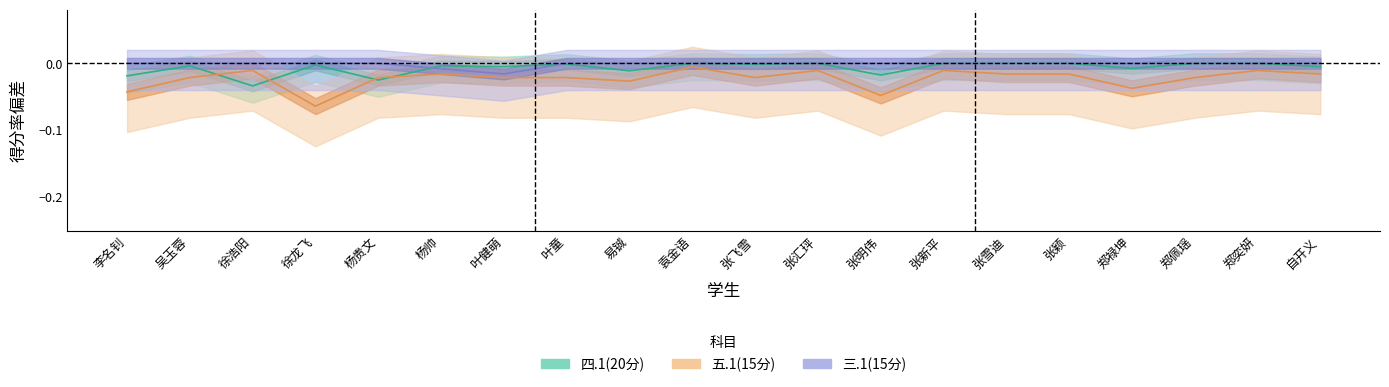

Reading right to left, extract all data points from this chart.

四.1(20分): 自开义=-0.0	郑奕妍=0.0	郑佩瑶=0.0	郑禄坤=-0.0	张颖=0.0	张雪迪=0.0	张新平=0.0	张明伟=-0.0	张汇玶=0.0	张飞雪=-0.0	袁金语=0.0	易铖=-0.0	叶童=-0.0	叶健萌=-0.0	杨帅=-0.0	杨贵文=-0.0	徐龙飞=-0.0	徐浩阳=-0.0	吴玉蓉=-0.0	李名钊=-0.0
五.1(15分): 自开义=-0.0	郑奕妍=-0.0	郑佩瑶=-0.0	郑禄坤=-0.0	张颖=-0.0	张雪迪=-0.0	张新平=-0.0	张明伟=-0.0	张汇玶=-0.0	张飞雪=-0.0	袁金语=-0.0	易铖=-0.0	叶童=-0.0	叶健萌=-0.0	杨帅=-0.0	杨贵文=-0.0	徐龙飞=-0.1	徐浩阳=-0.0	吴玉蓉=-0.0	李名钊=-0.0
三.1(15分): 自开义=0.0	郑奕妍=0.0	郑佩瑶=0.0	郑禄坤=0.0	张颖=0.0	张雪迪=0.0	张新平=0.0	张明伟=0.0	张汇玶=0.0	张飞雪=0.0	袁金语=0.0	易铖=0.0	叶童=0.0	叶健萌=-0.0	杨帅=-0.0	杨贵文=0.0	徐龙飞=0.0	徐浩阳=0.0	吴玉蓉=0.0	李名钊=0.0